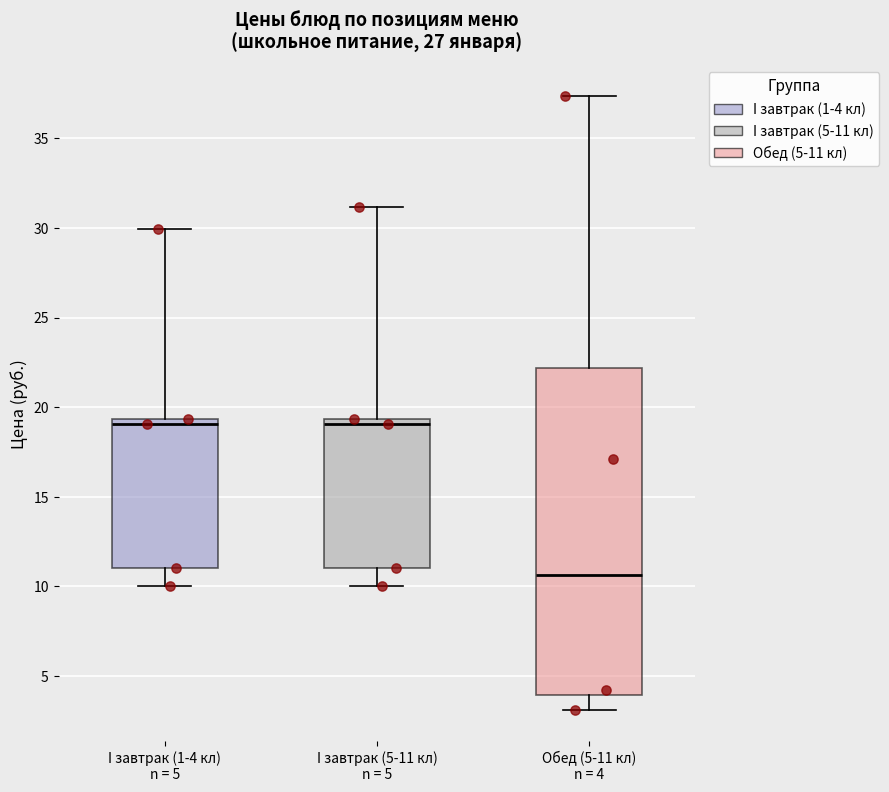

Which box is the tallest, from its lower edge to its upper edge?

Обед (5-11 кл)